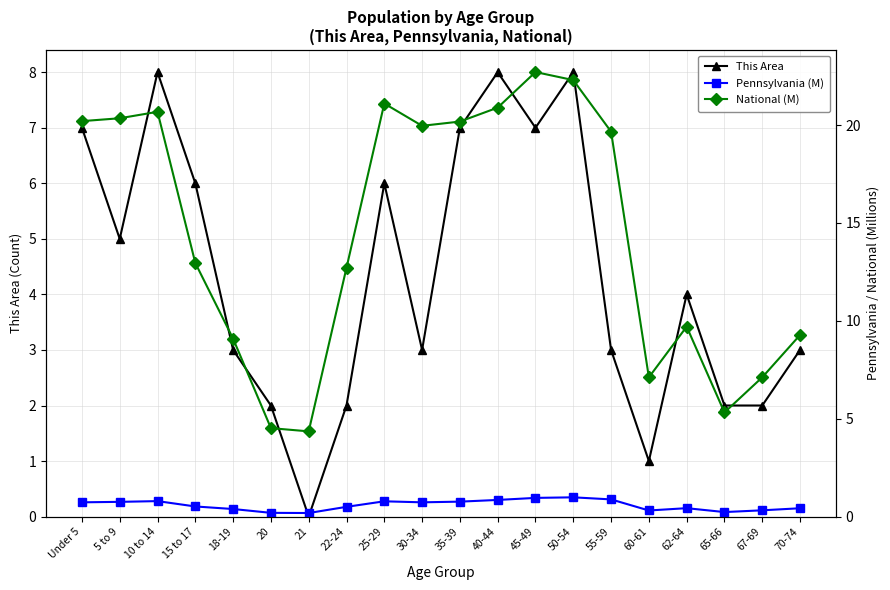

What is the sum of all This Area values?

87